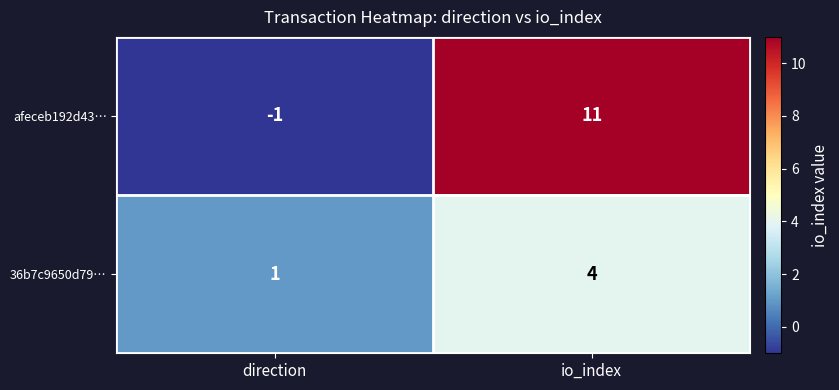

At direction, list the series in order from smallest to largest.

afeceb192d43…, 36b7c9650d79…